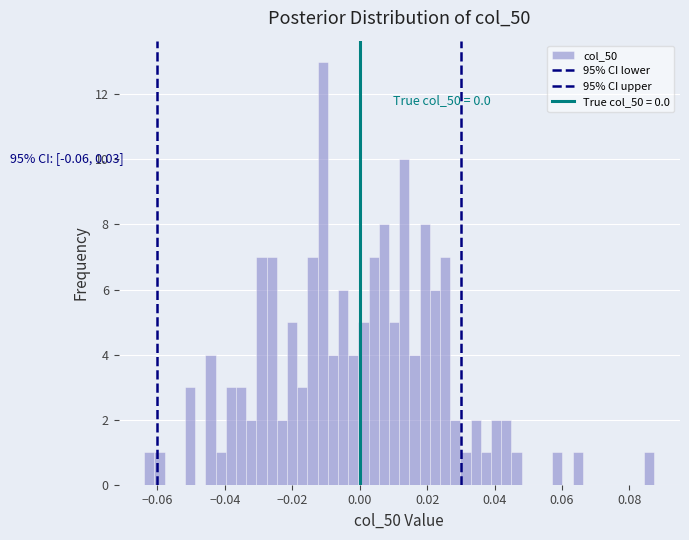

Read against the x-axis, roughly where is the centre of the tallest bar?

-0.010